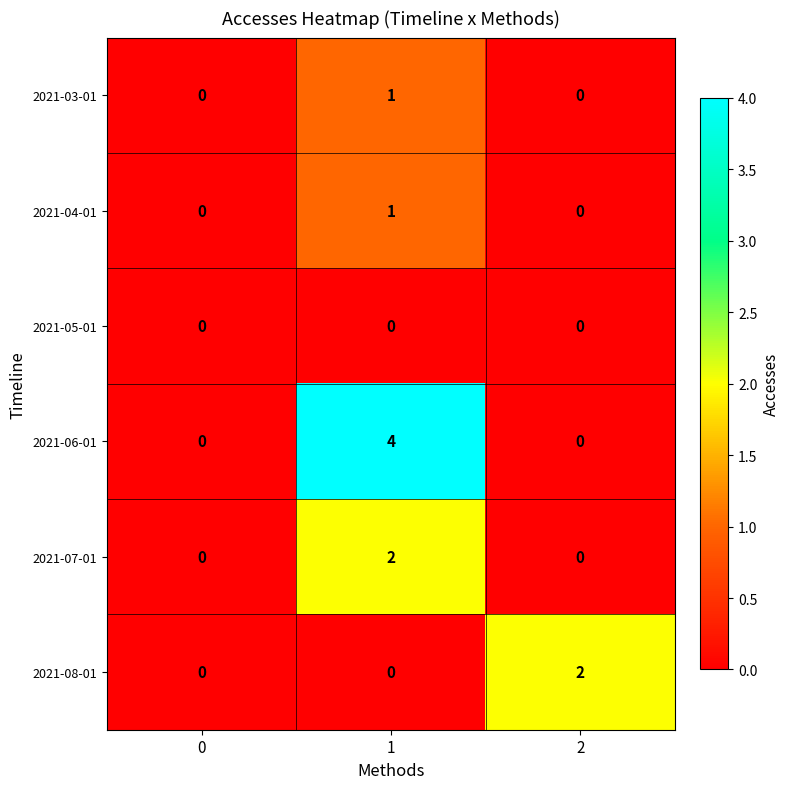

Reading left to right, extract all data points from this chart.

2021-03-01: 0	1	0
2021-04-01: 0	1	0
2021-05-01: 0	0	0
2021-06-01: 0	4	0
2021-07-01: 0	2	0
2021-08-01: 0	0	2